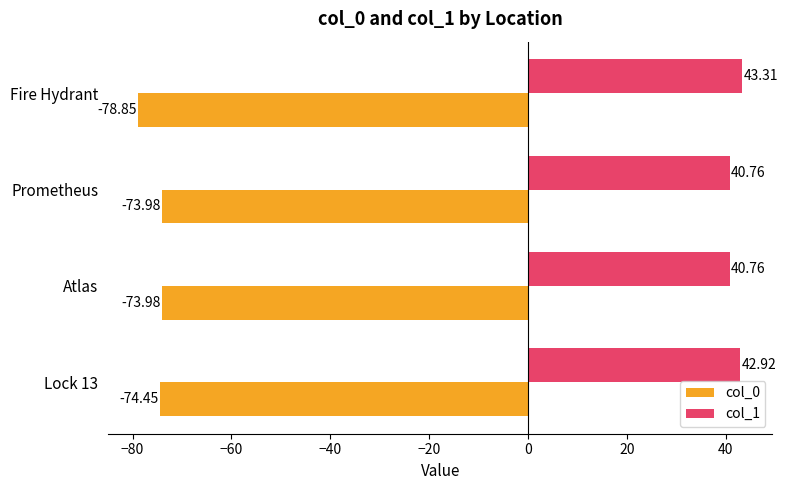

At which category is the sum across all series the highest?

Lock 13